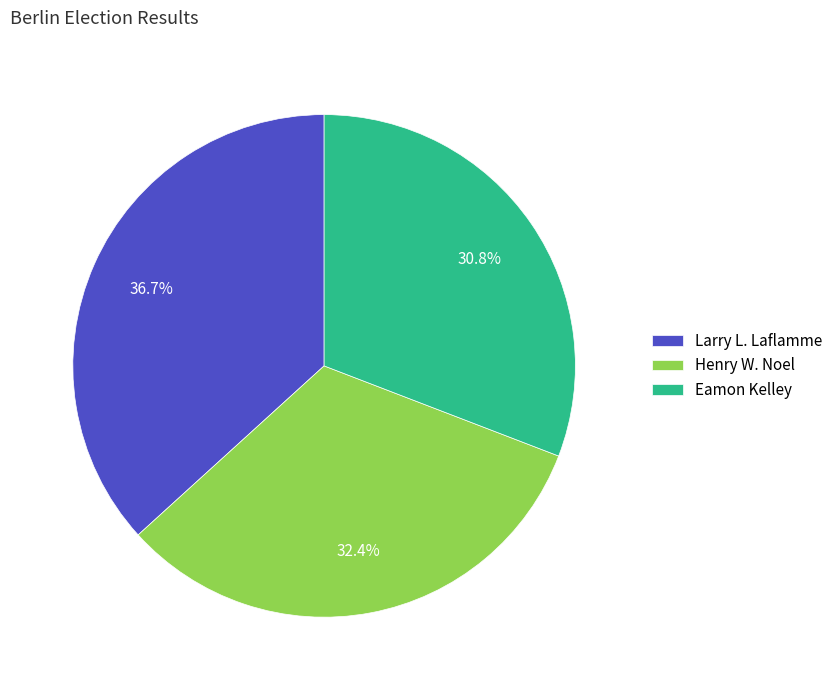

Is there any slice that represents more than half of the pie?

No